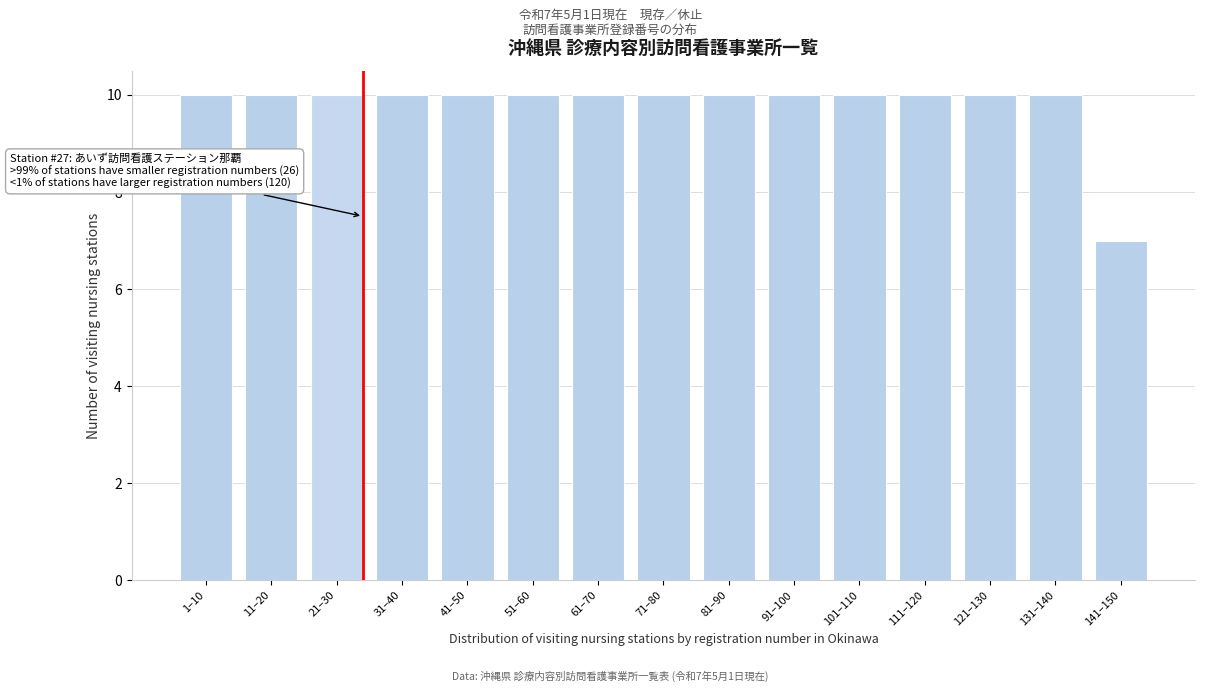

Reading left to right, what are all the values shown in this chart?

10	10	10	10	10	10	10	10	10	10	10	10	10	10	7